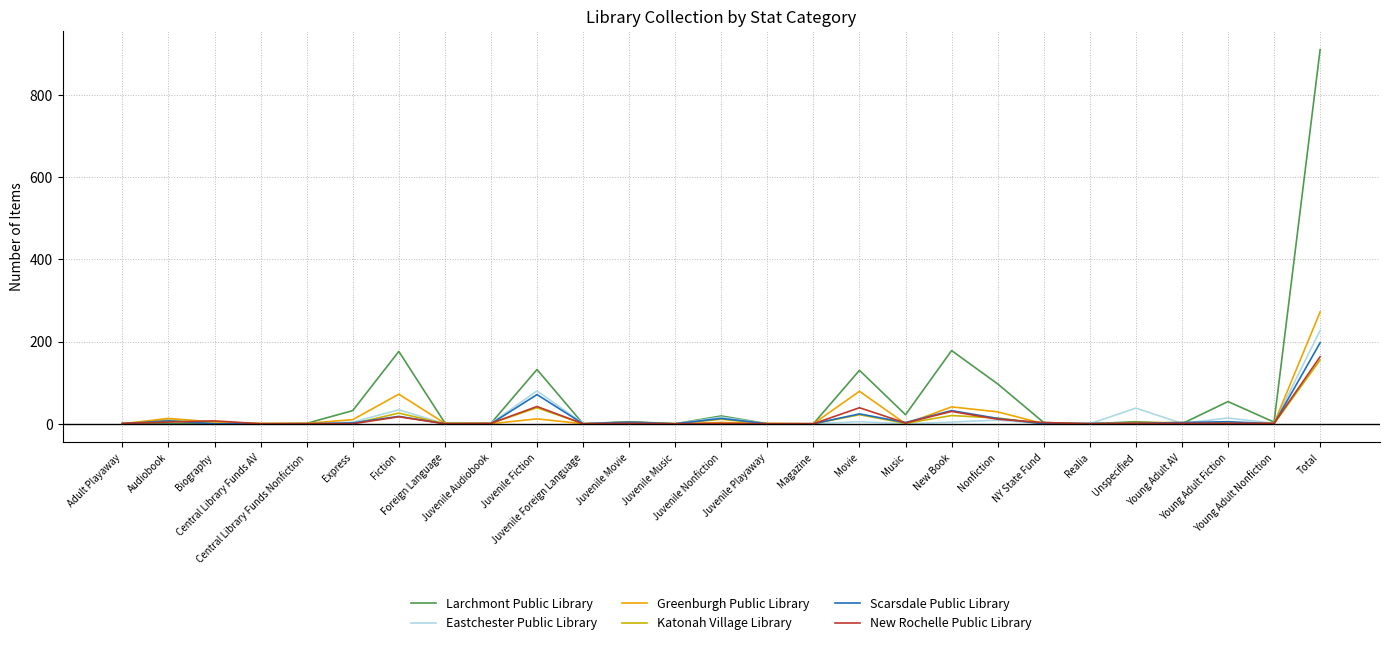

How many lines are shown in the chart?

6